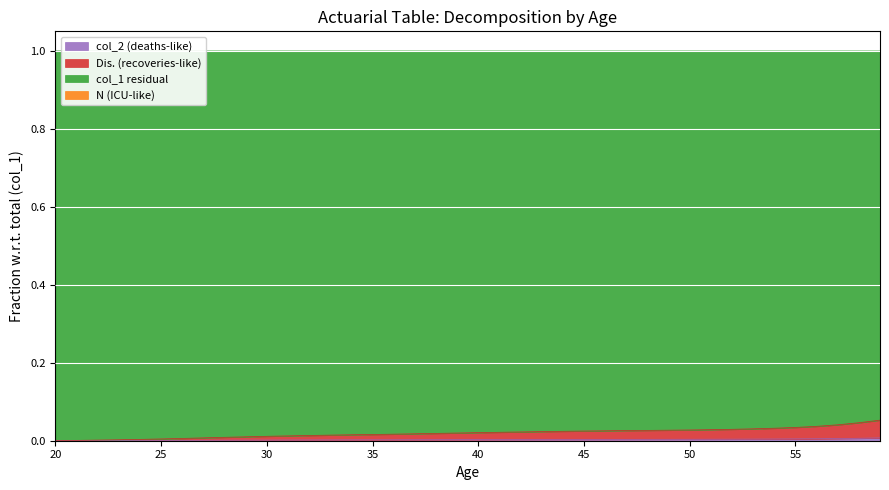

The value of N at 57 is 1.0. True or false?

True